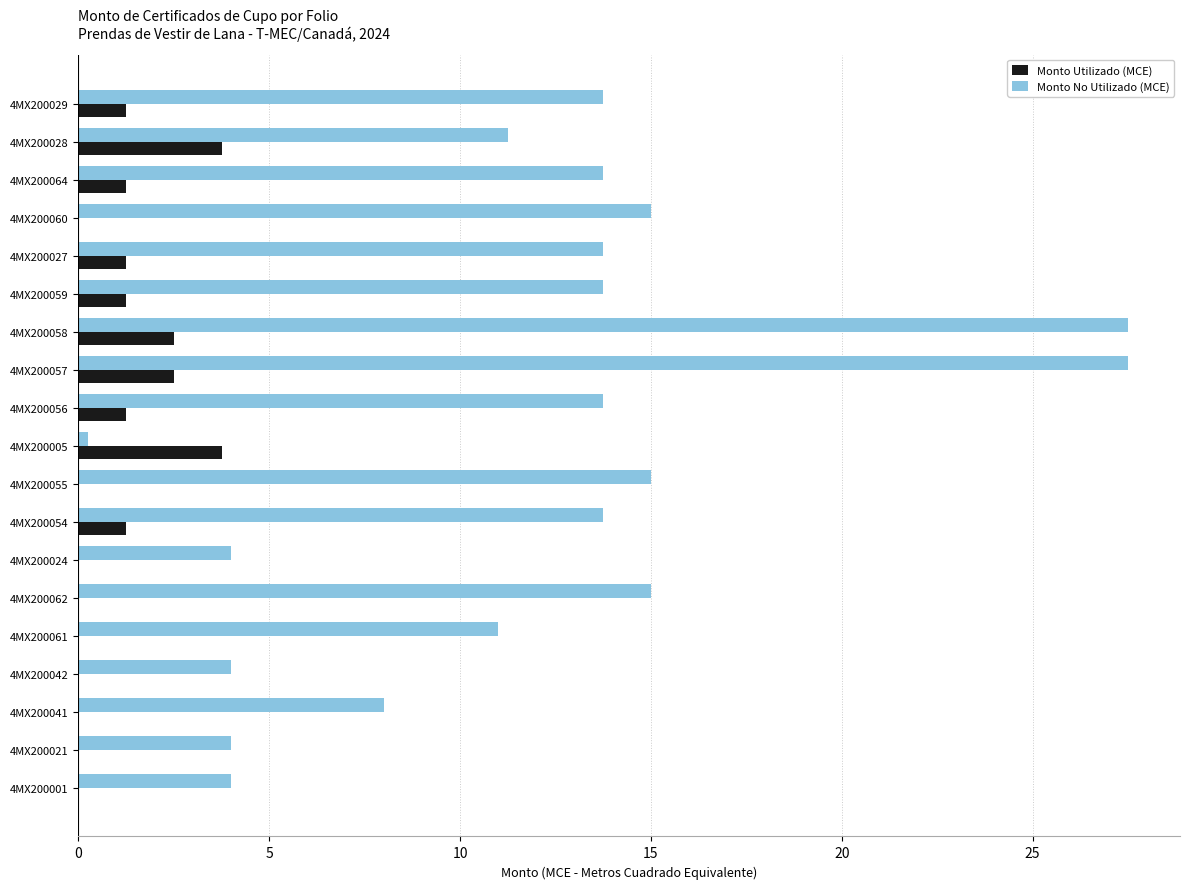

What is the average value of the Monto Utilizado (MCE) series?

1.1